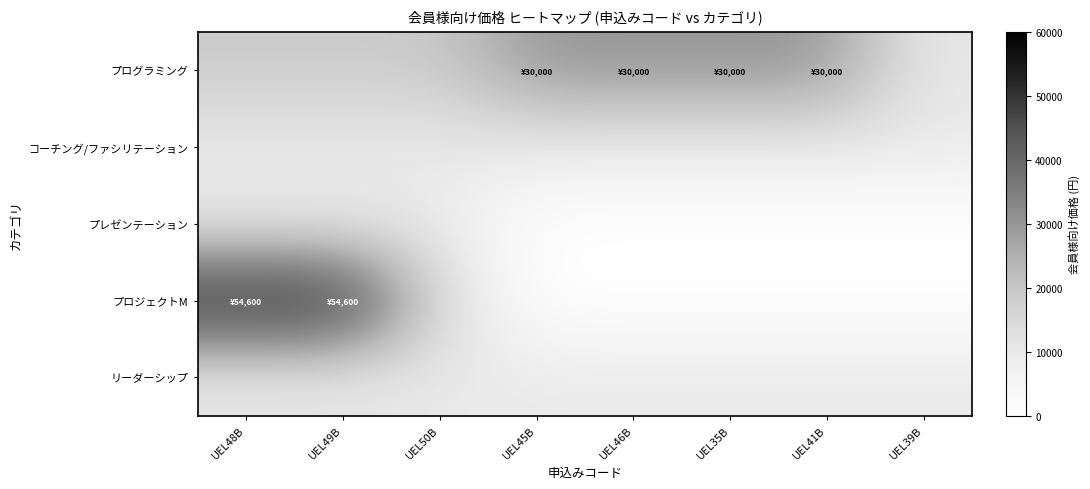

What is the difference between the highest and lowest values at UEL48B?

45100